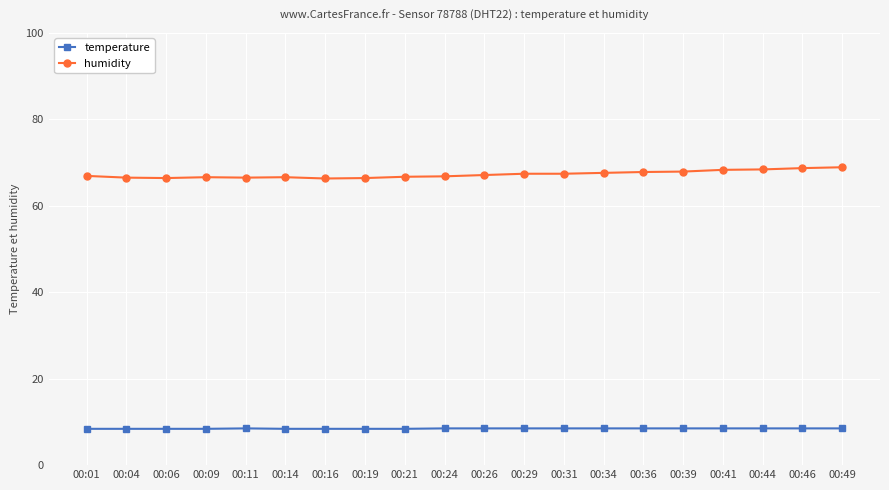

Read the humidity value at 00:14.

66.6